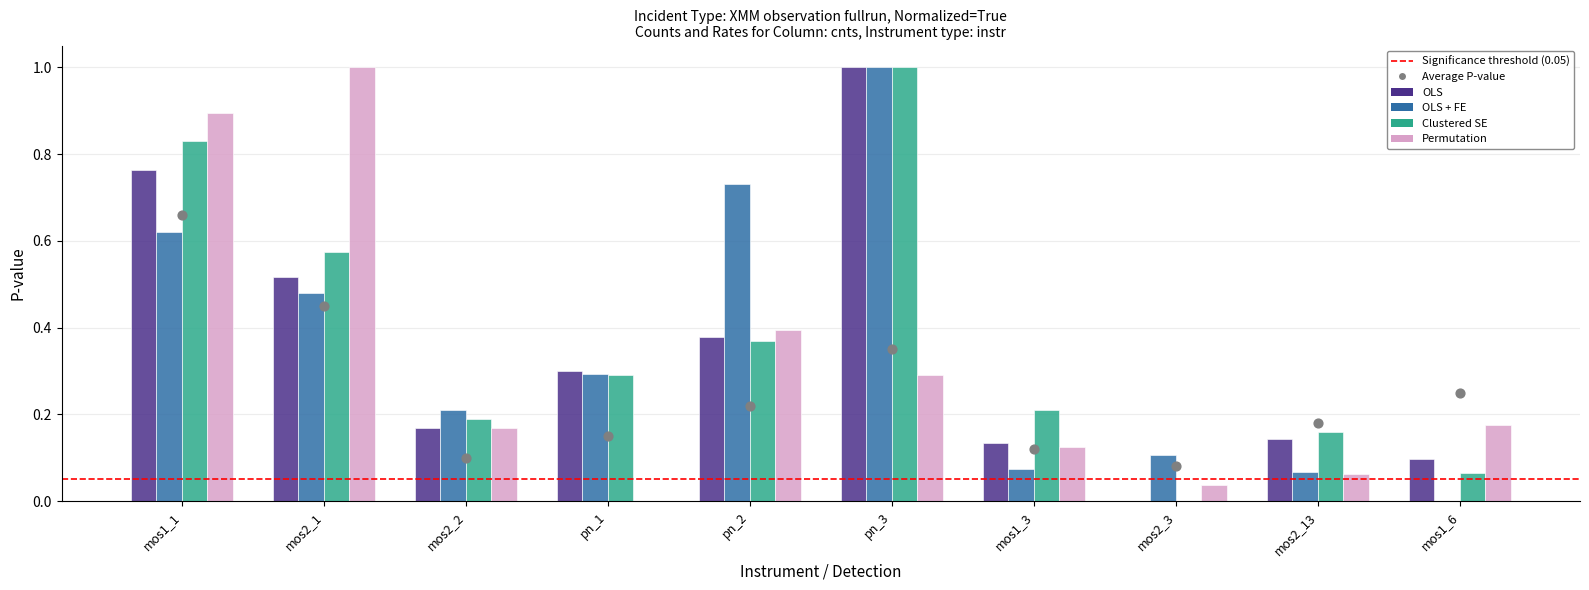

Which series reaches the minimum Y coordinate?

OLS